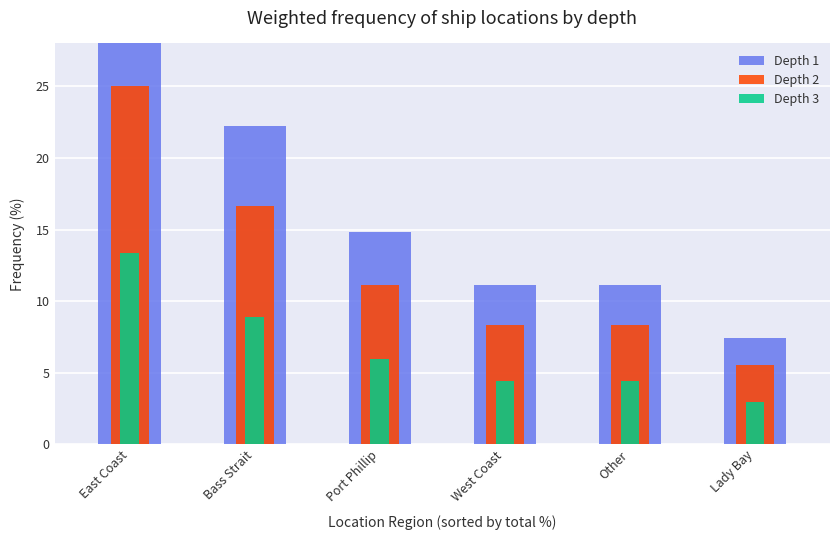

What is the total value across all series at Bass Strait?

47.8